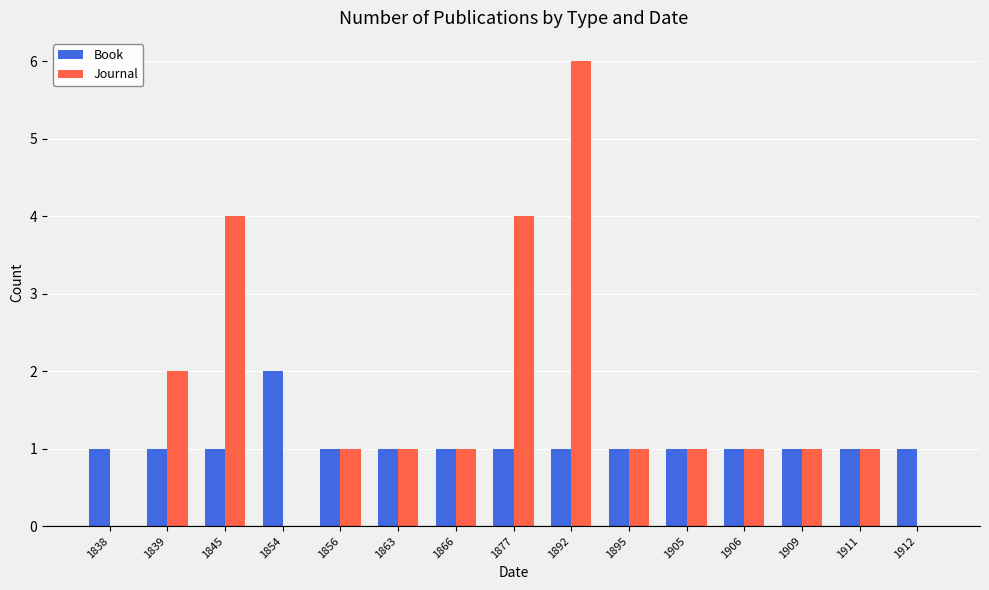

What is the sum of the Book values at 1895 and 1866?

2